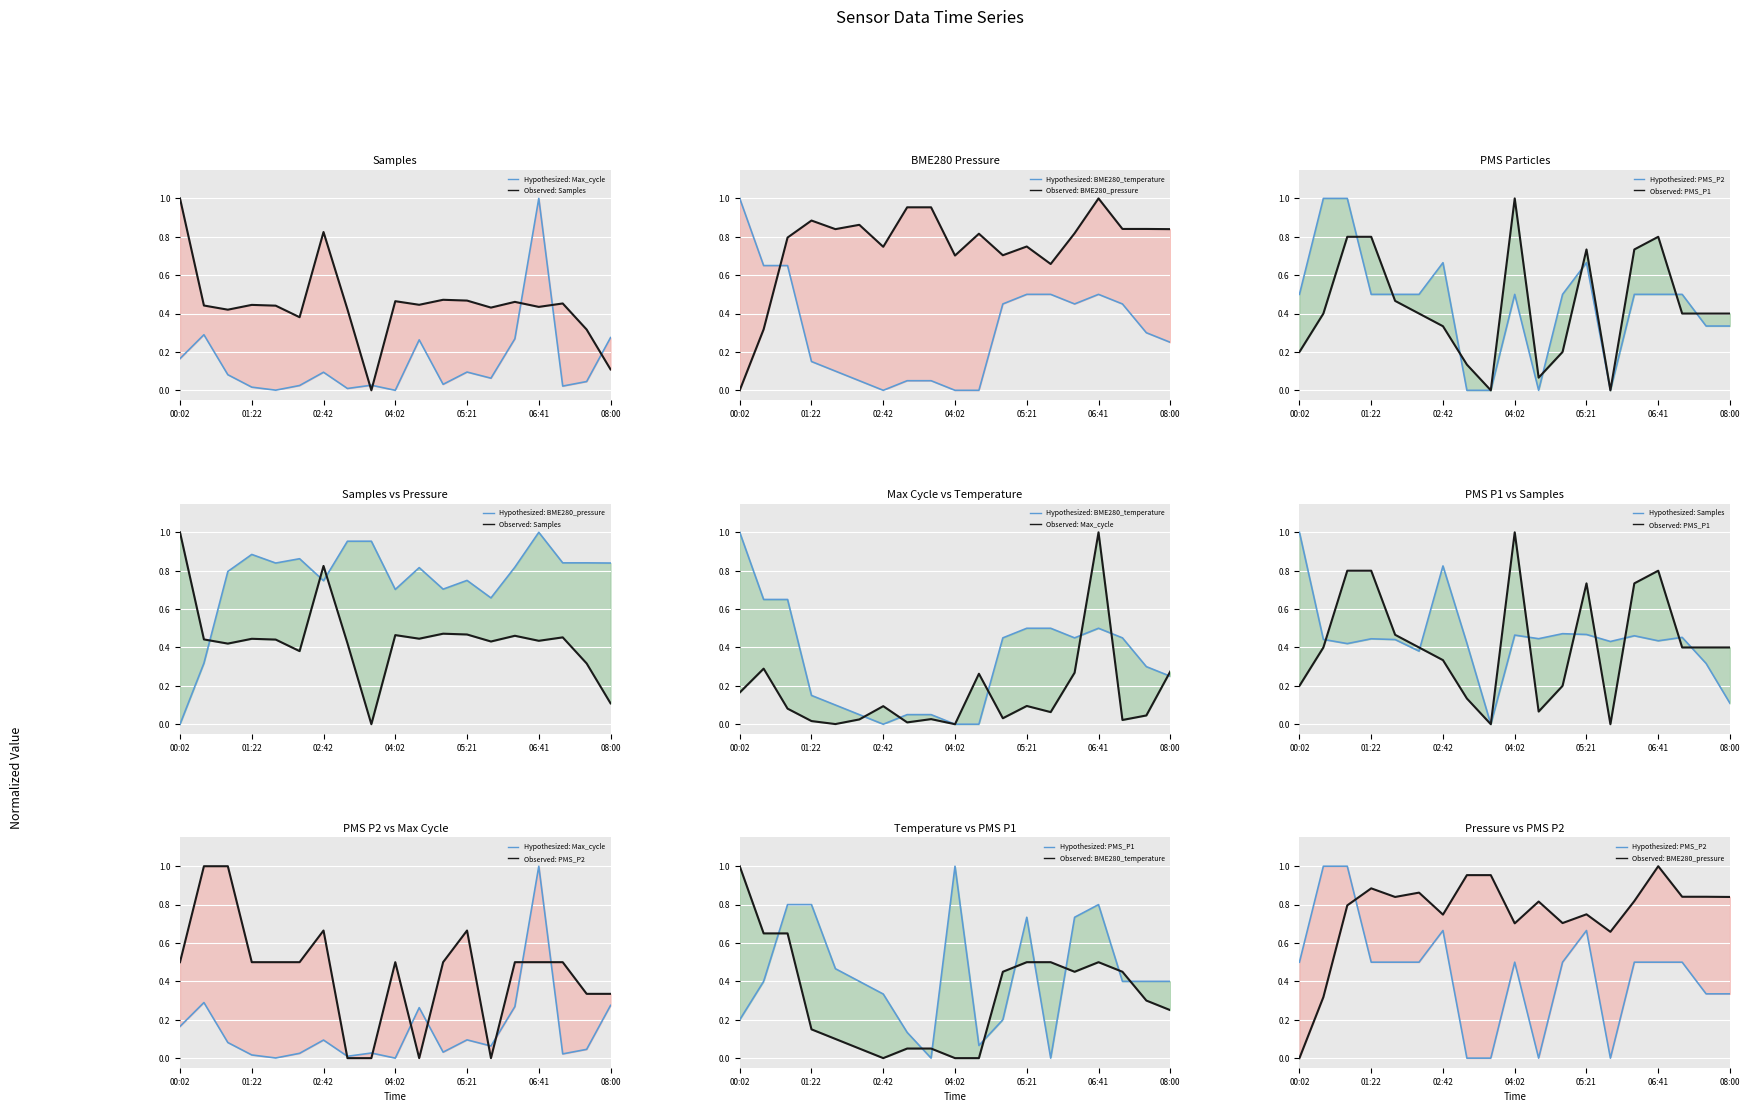

Which series has the largest range (max minus min)?

Samples